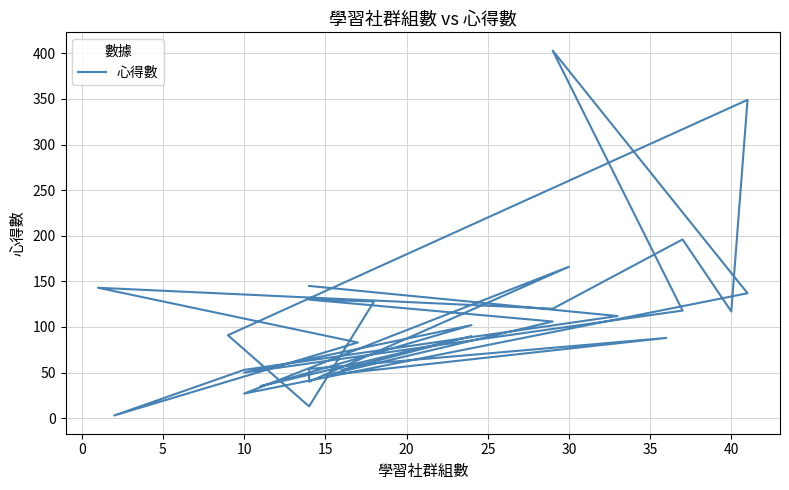

Does the chart have visible grid lines?

Yes